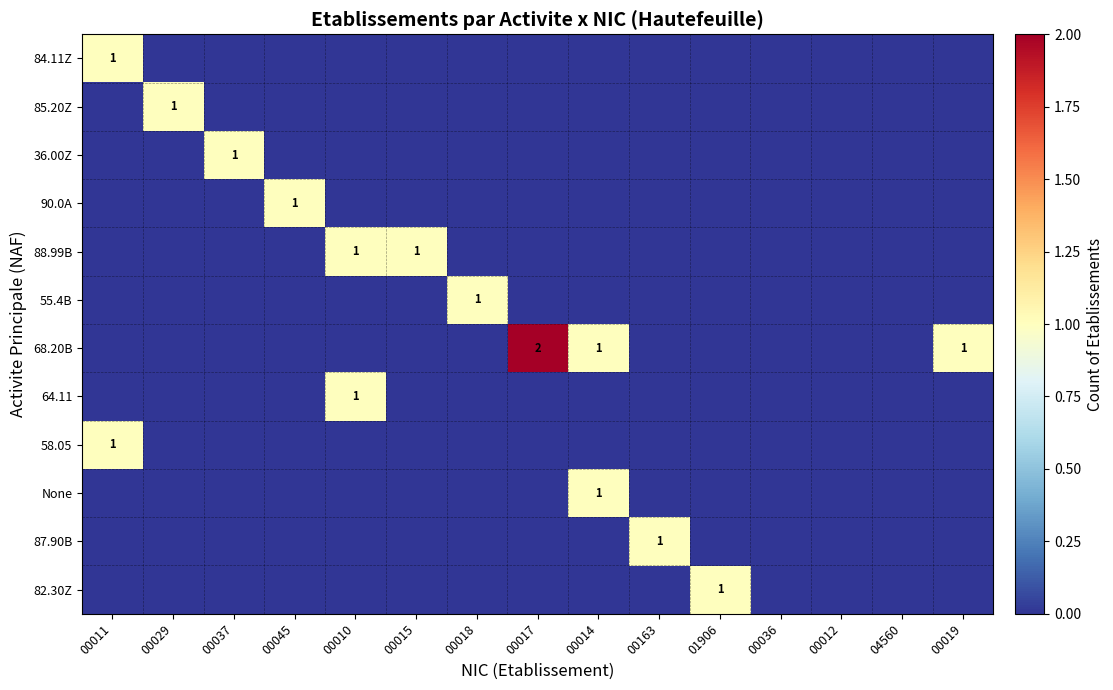

Is it true that 64.11 equals 1 at 00010?

True